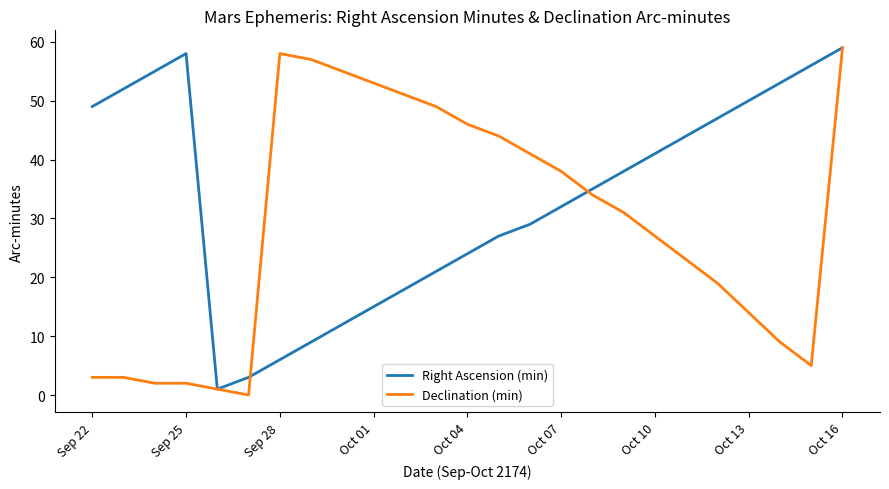

Which series has the largest total across all categories?

Right Ascension (min)